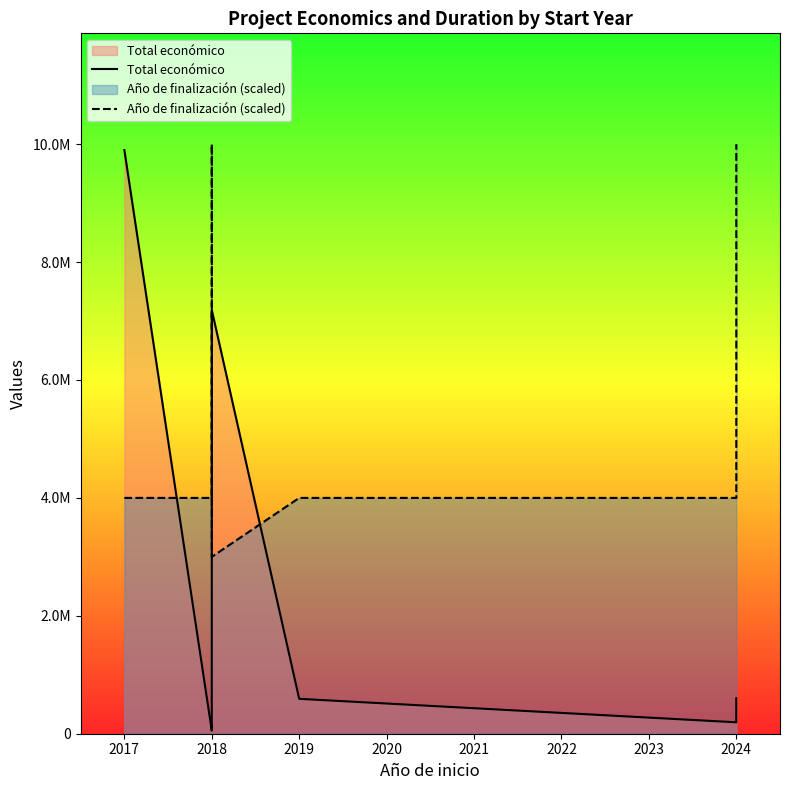

True or false: Total económico and Año de finalización (scaled) intersect in this chart.

True